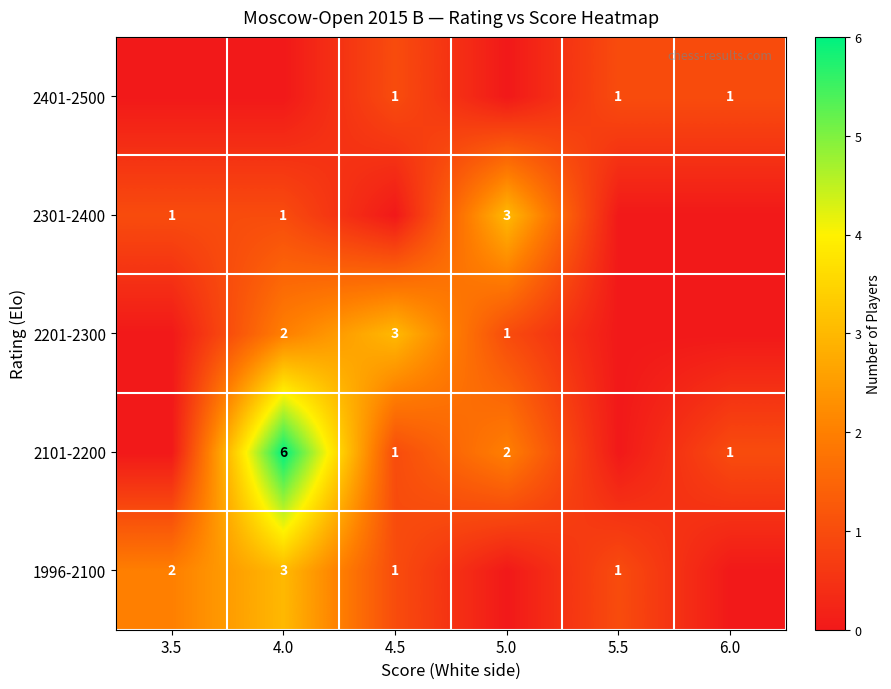

The value of 2101-2200 at 5.0 is 2. True or false?

True